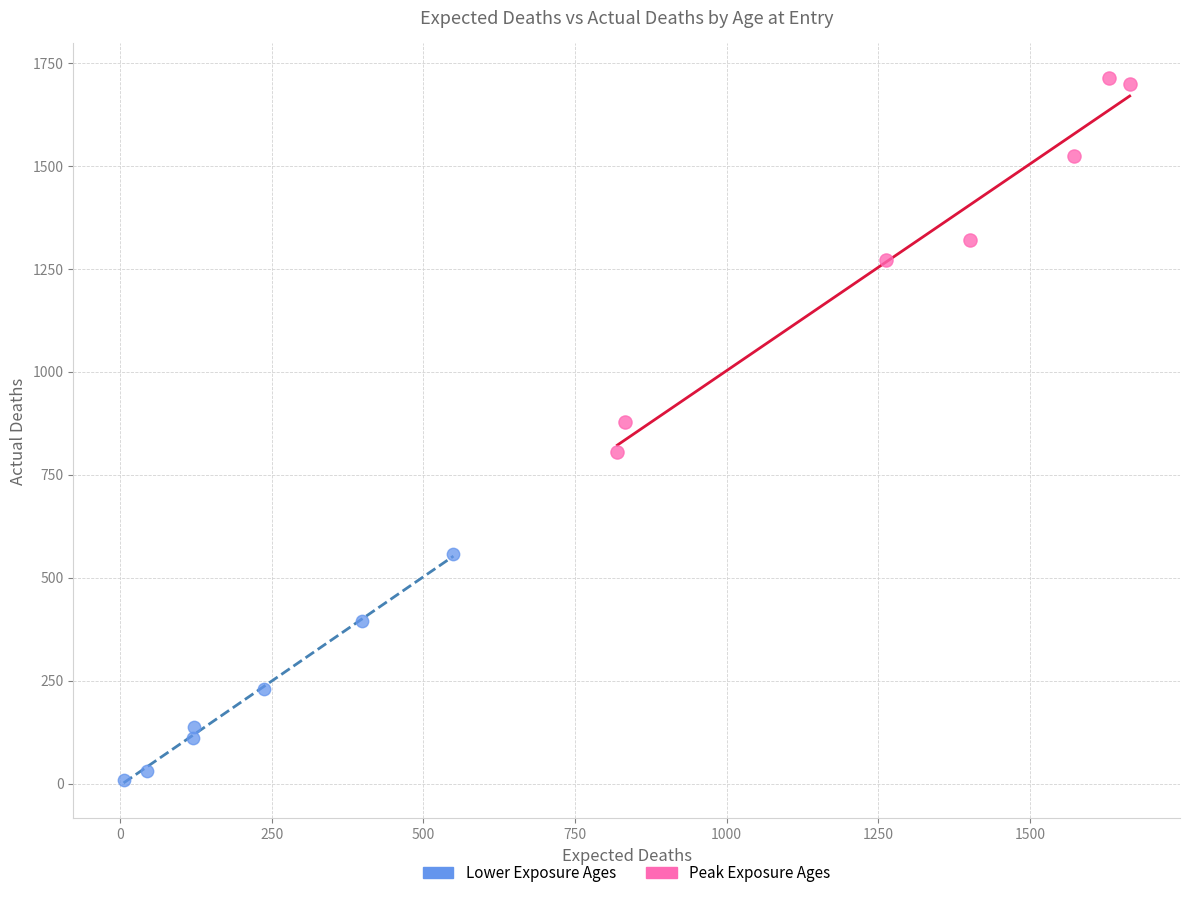

Which series has the largest Y range (max minus min)?

Peak Exposure Ages